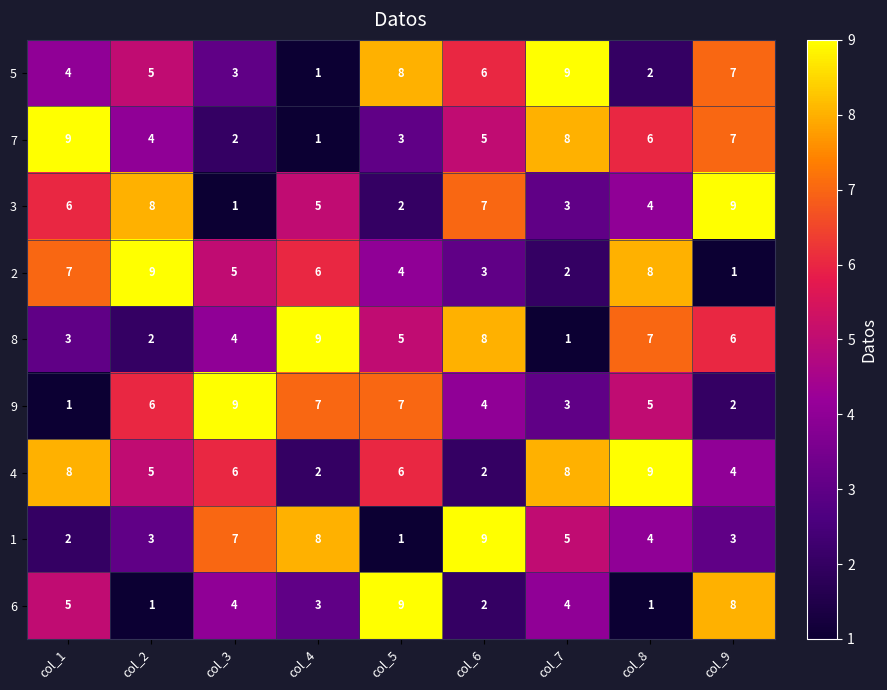

True or false: 9 has a value of 2 at col_7.

False